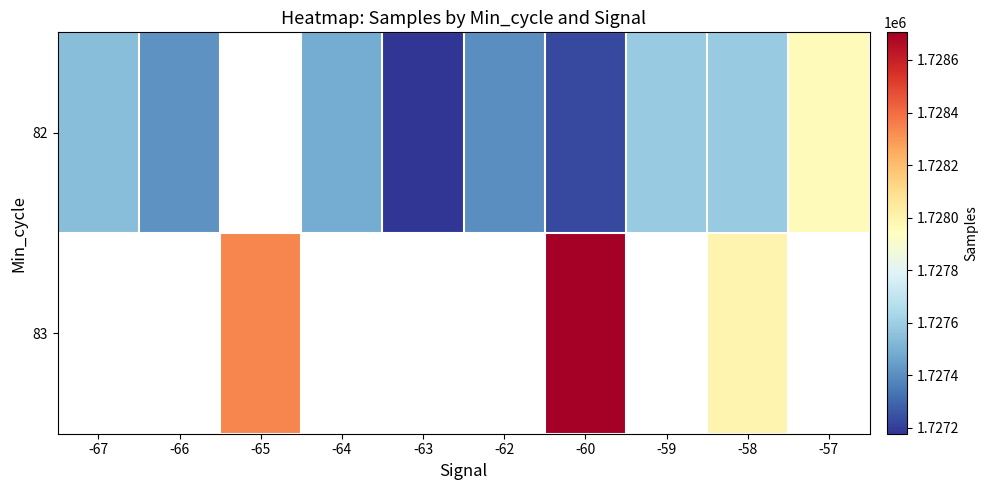

The value of 83 at -58 is 792647.0. True or false?

False